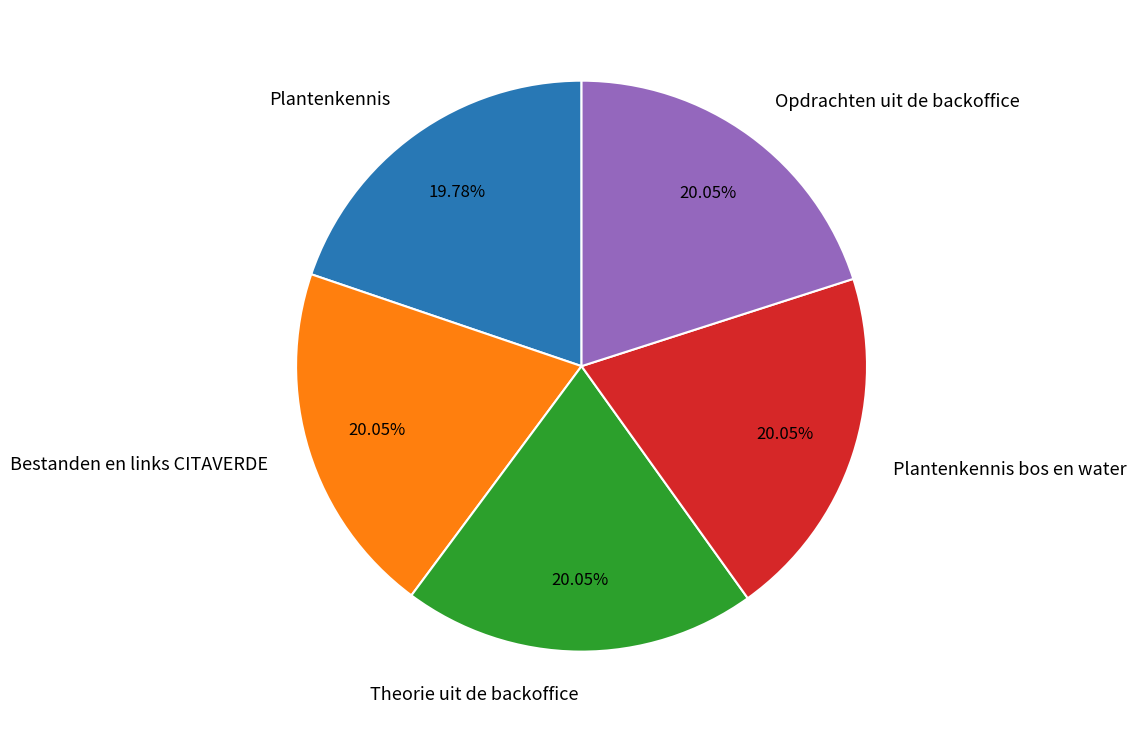

Do Opdrachten uit de backoffice and Plantenkennis together represent more than half of the pie?

No